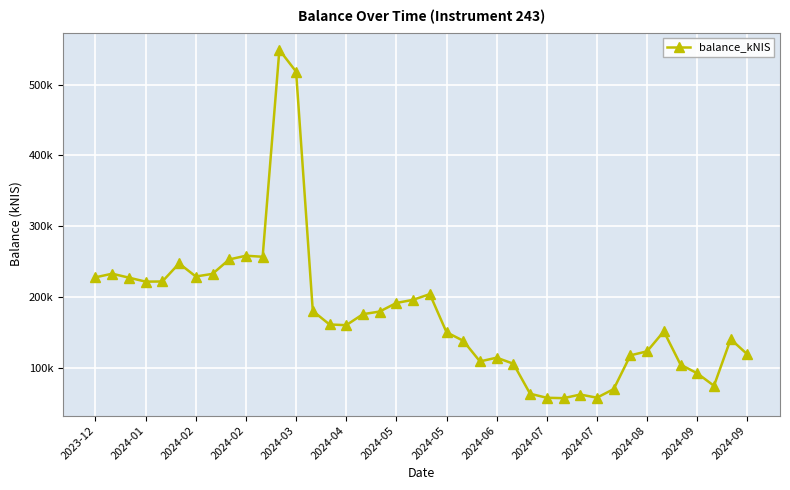

Count the number of categories in the chart.

40